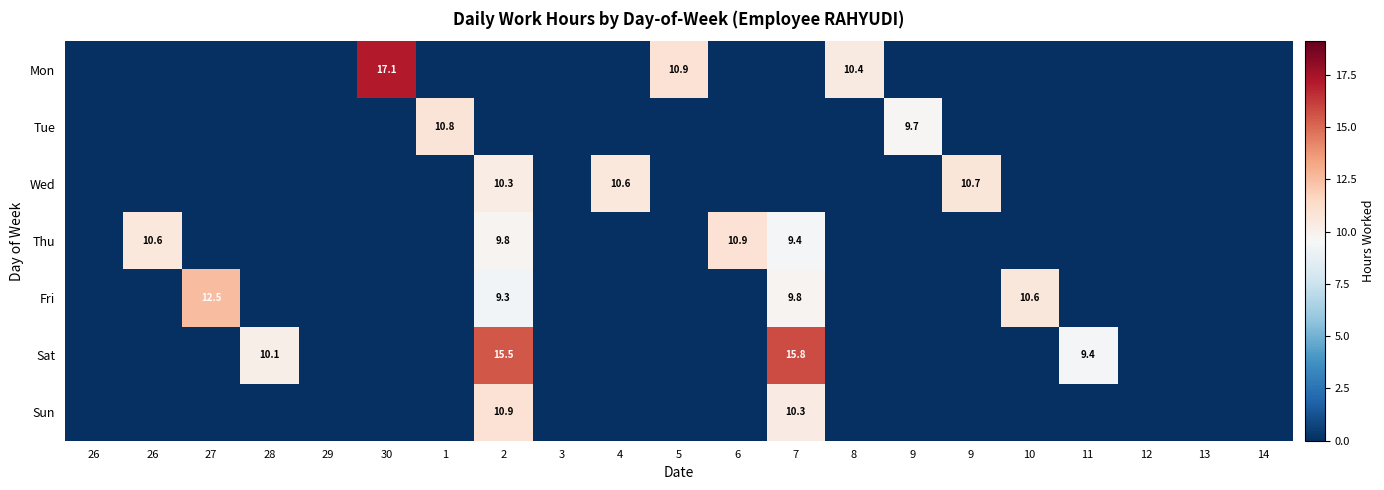

At which category does the chart reach its minimum across all series?

26